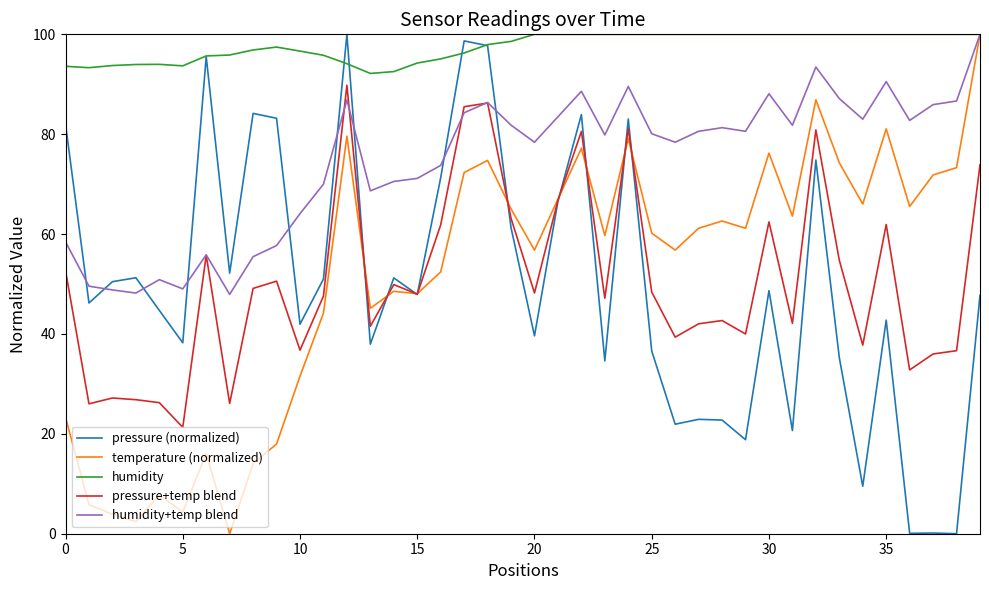

True or false: pressure+temp blend and humidity intersect in this chart.

False